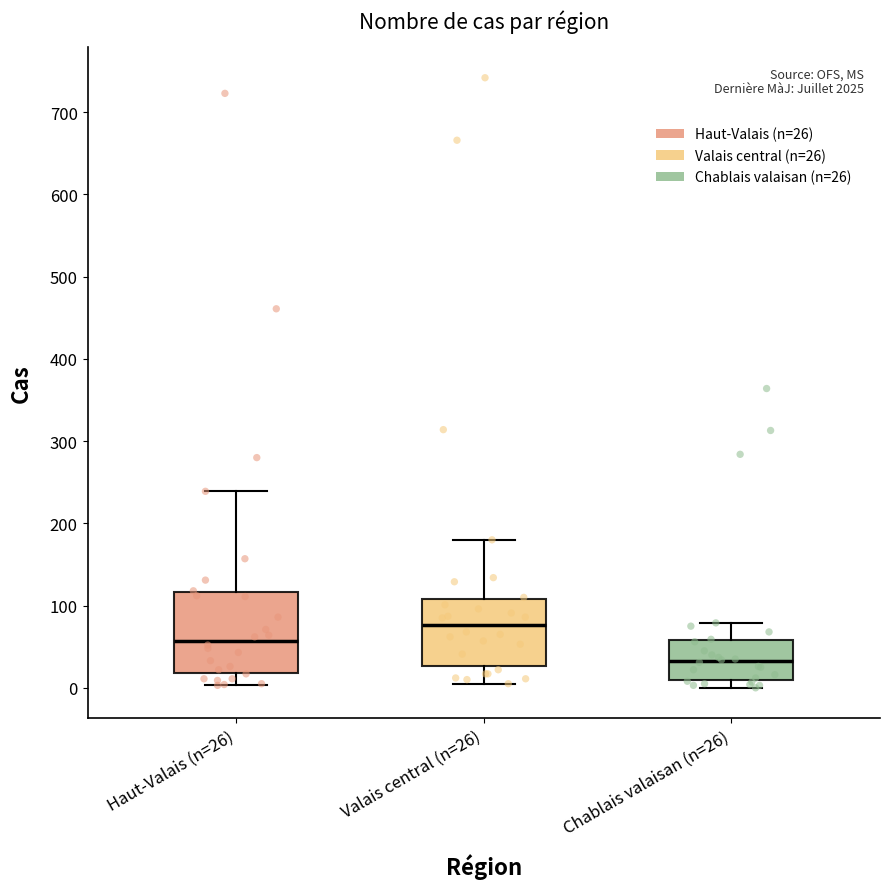

Reading left to right, read every box against the y-axis: the position of its median line, the range the box covers, and the ends of its whiskers. The values are not printed on the chart, so give them approximately, as read against the axis.

Haut-Valais (n=26): median 60, box 20 to 120, whiskers 0 to 240
Valais central (n=26): median 80, box 30 to 110, whiskers 10 to 180
Chablais valaisan (n=26): median 30, box 10 to 60, whiskers 0 to 80